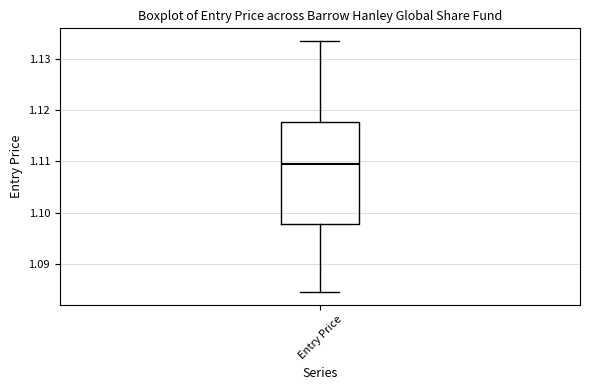

Where does the upper whisker of the box for Entry Price end on the y-axis? The values are not printed on the chart, so give them approximately, as read against the axis.

1.134